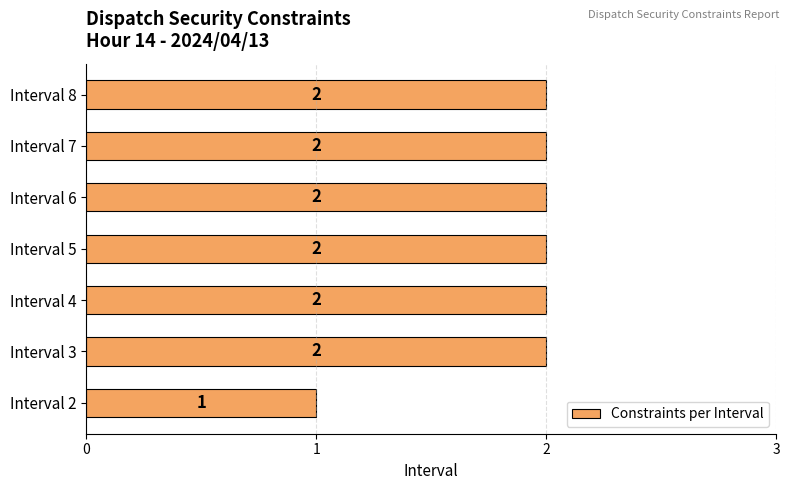

Count the values in the range 2 to 3.

6